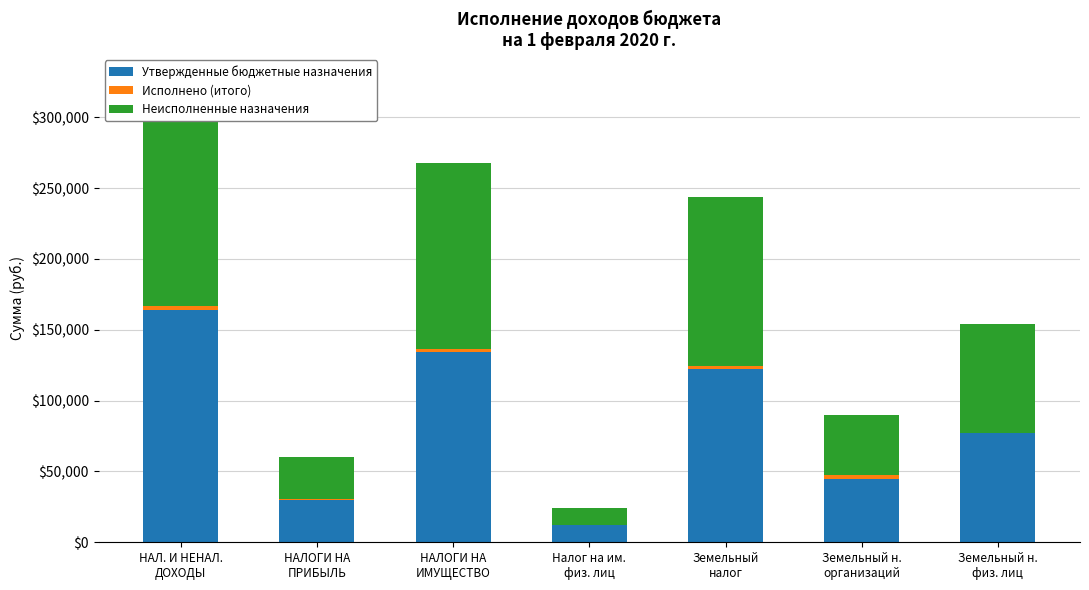

Which has a higher value, НАЛОГИ НА
ПРИБЫЛЬ or Земельный н.
физ. лиц?

Земельный н.
физ. лиц